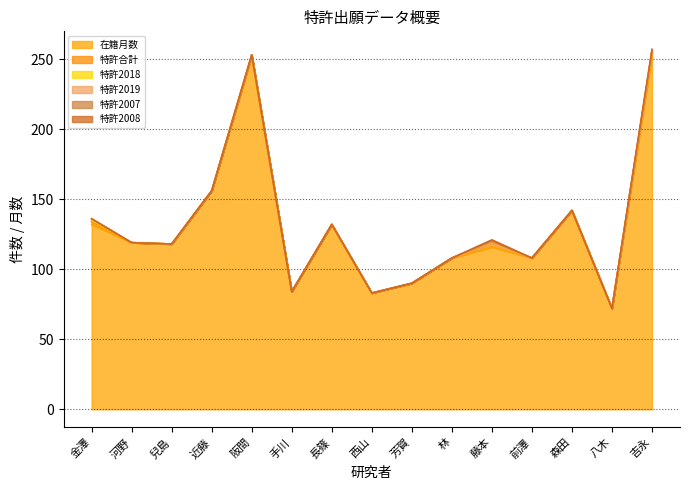

Rank the series at 阪間 from highest to lowest value.

在籍月数, 特許合計, 特許2018, 特許2019, 特許2007, 特許2008